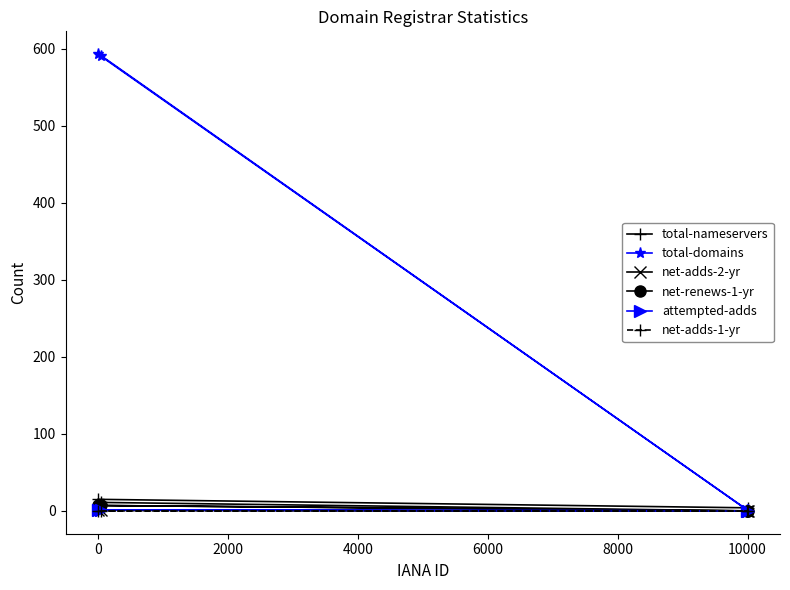

Does the chart have visible grid lines?

No